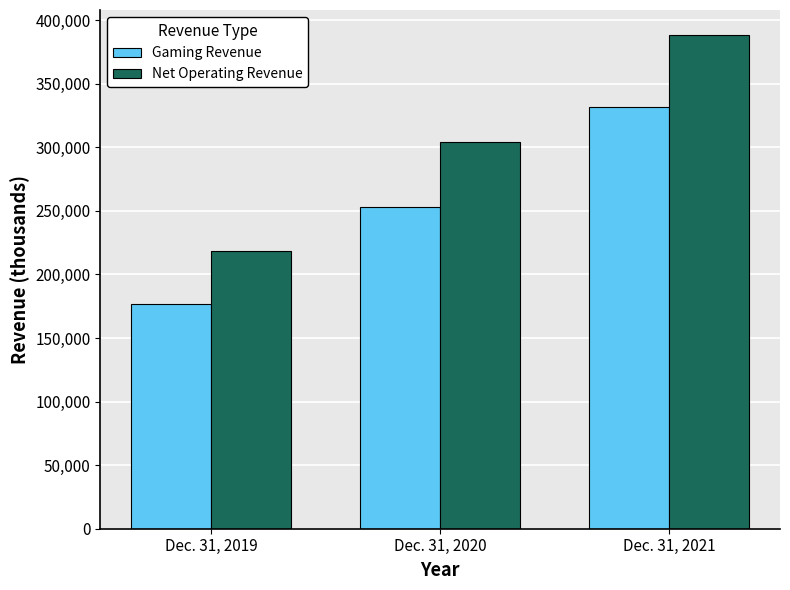

At which label does Gaming Revenue reach its peak?

Dec. 31, 2021